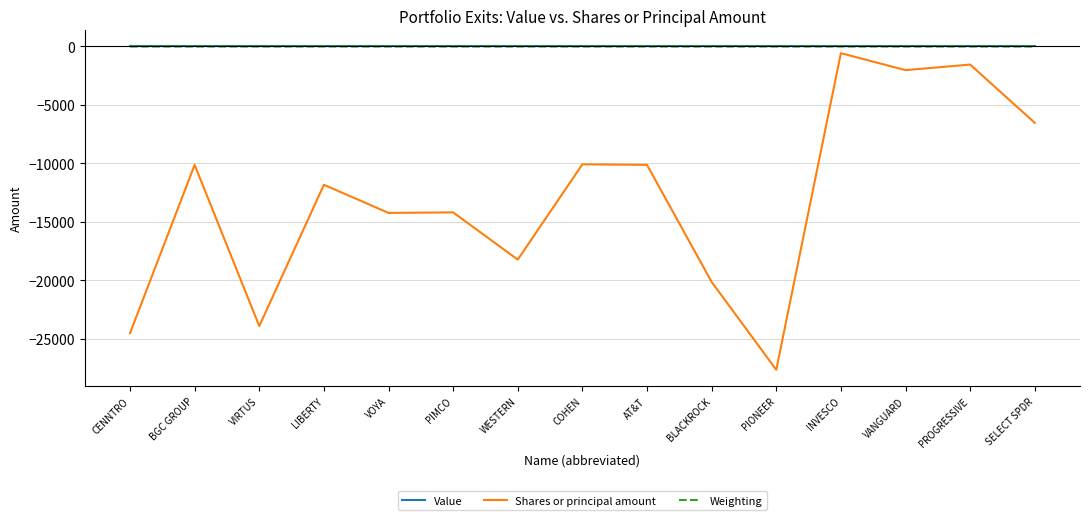

Which label corresponds to the smallest value in the chart?

PIONEER